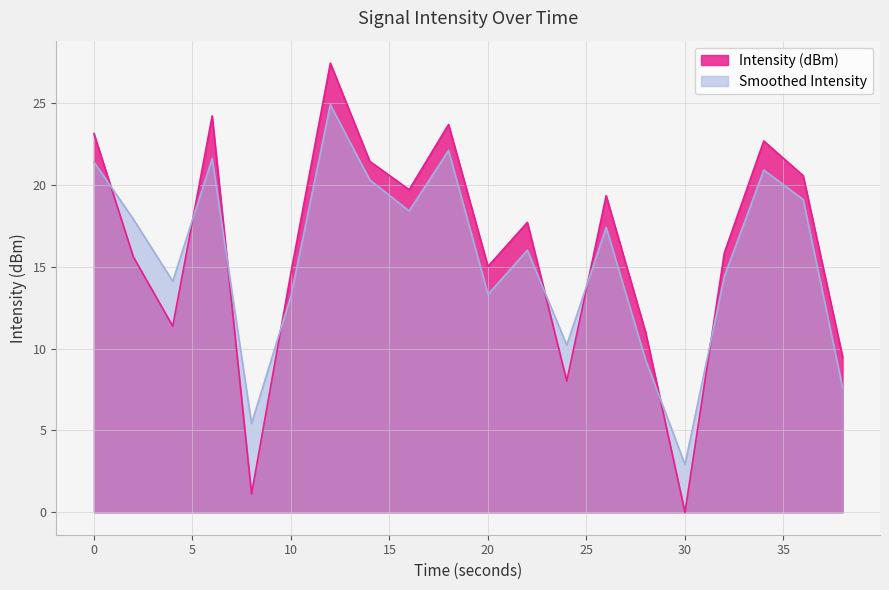

What value does the Smoothed Intensity series have at 14?

20.3